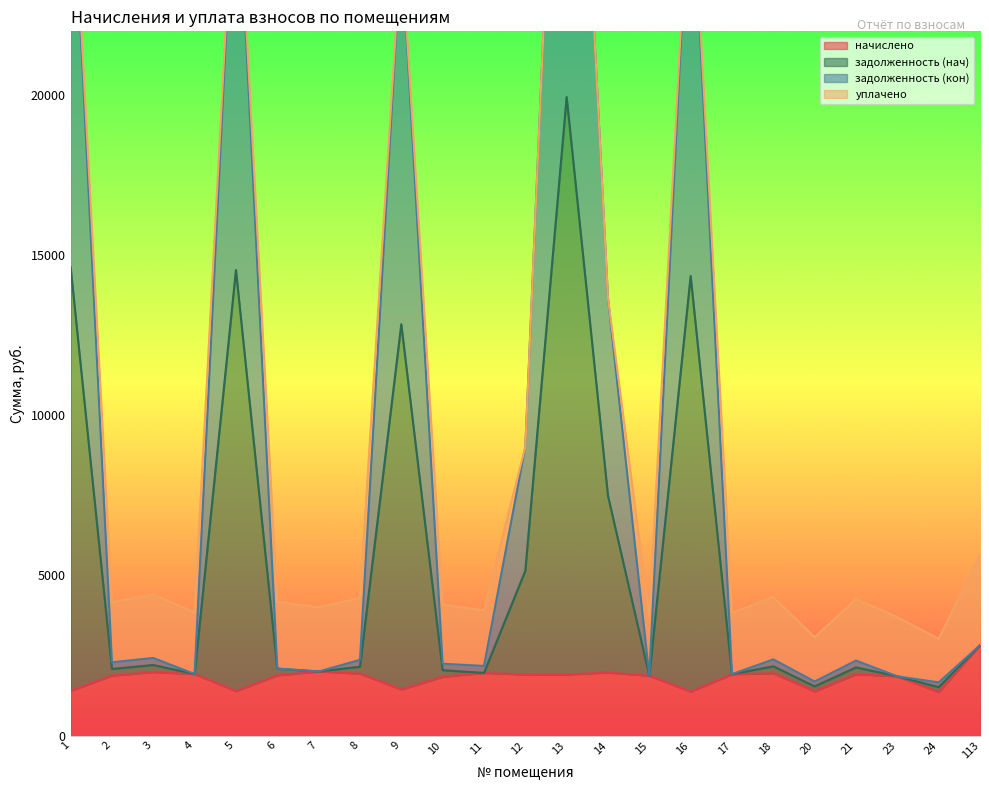

Does the chart have visible grid lines?

No